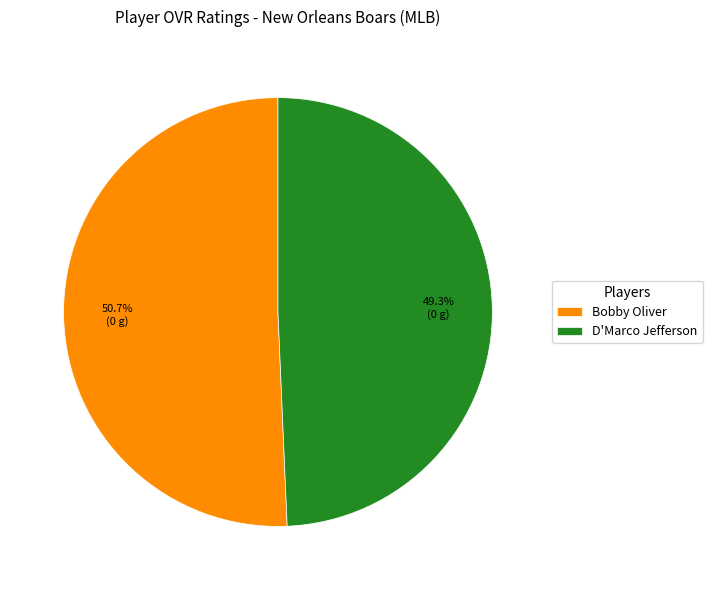

To the nearest percent, what portion does Bobby Oliver represent?

51%